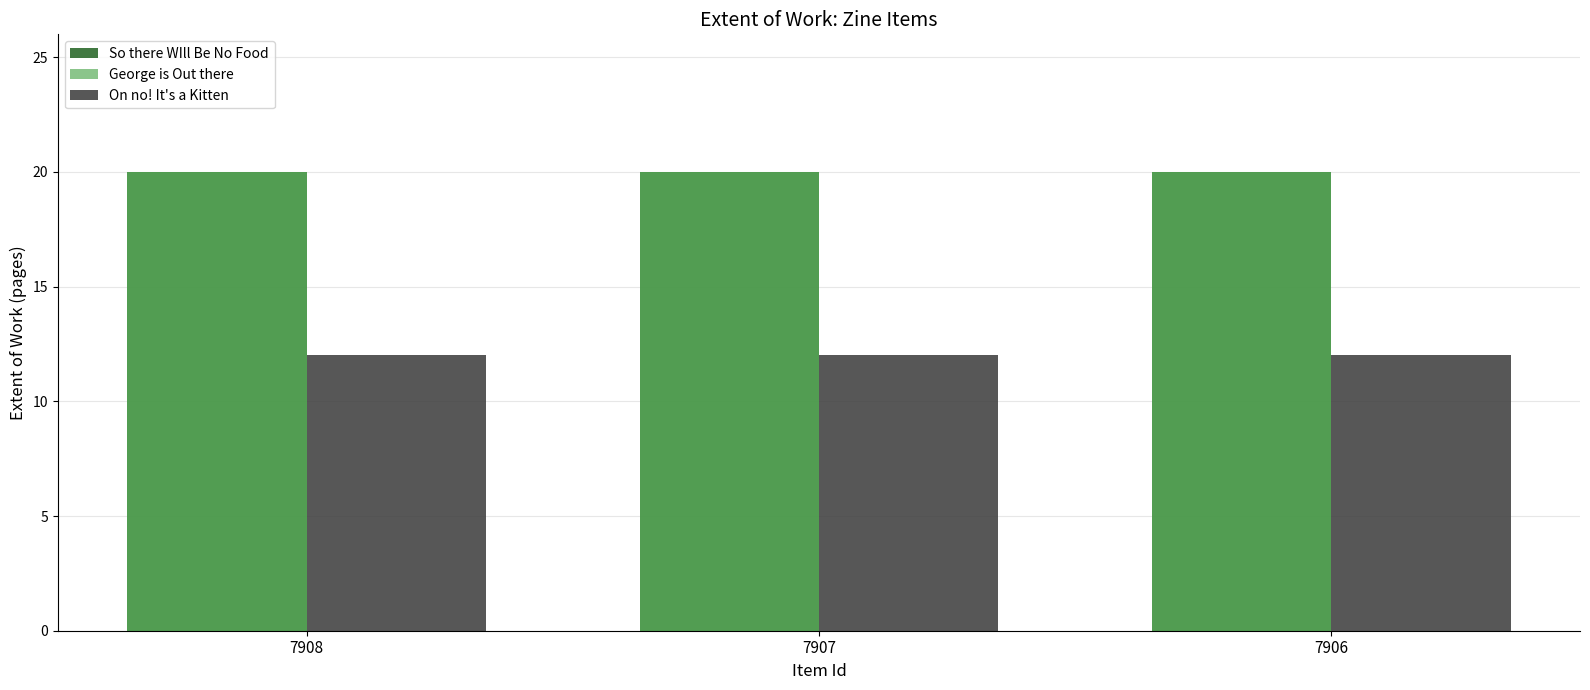

What is the lowest value of the So there WIll Be No Food series?

20